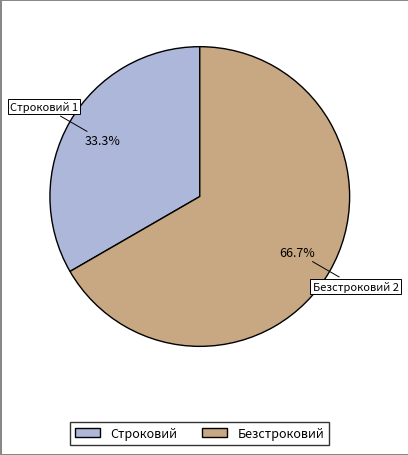

Approximately how many times larger is the value at Строковий compared to Безстроковий?

0.5